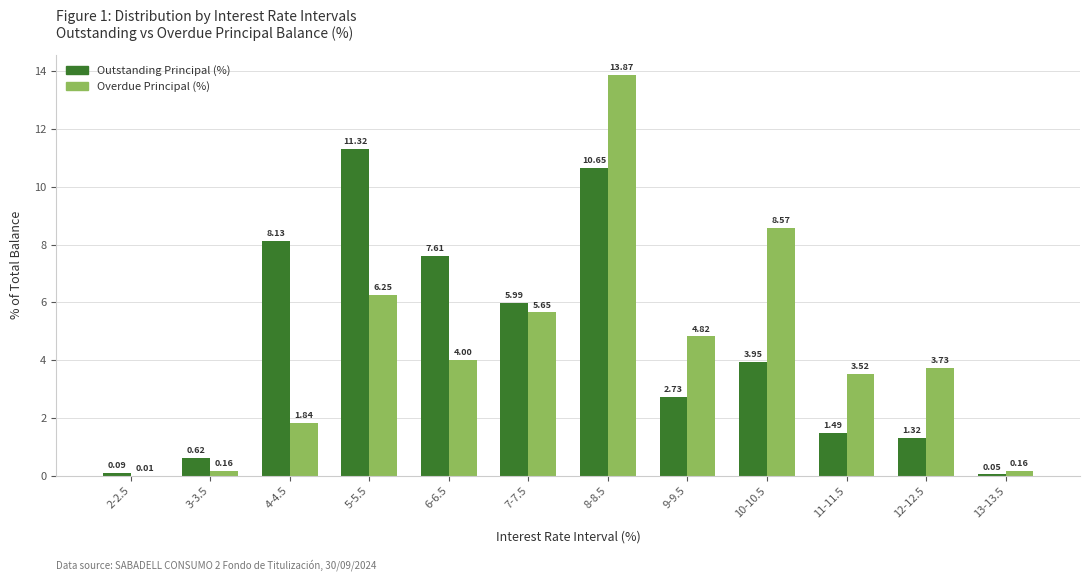

What is the sum of all Outstanding Principal (%) values?

54.0